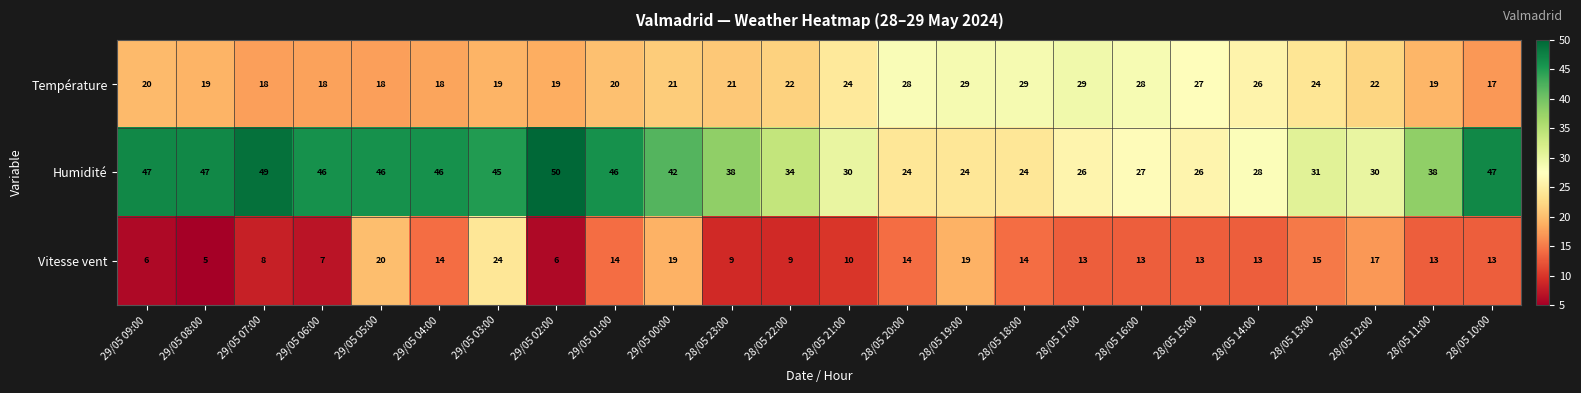

True or false: Température has a value of 19 at 28/05 11:00.

True